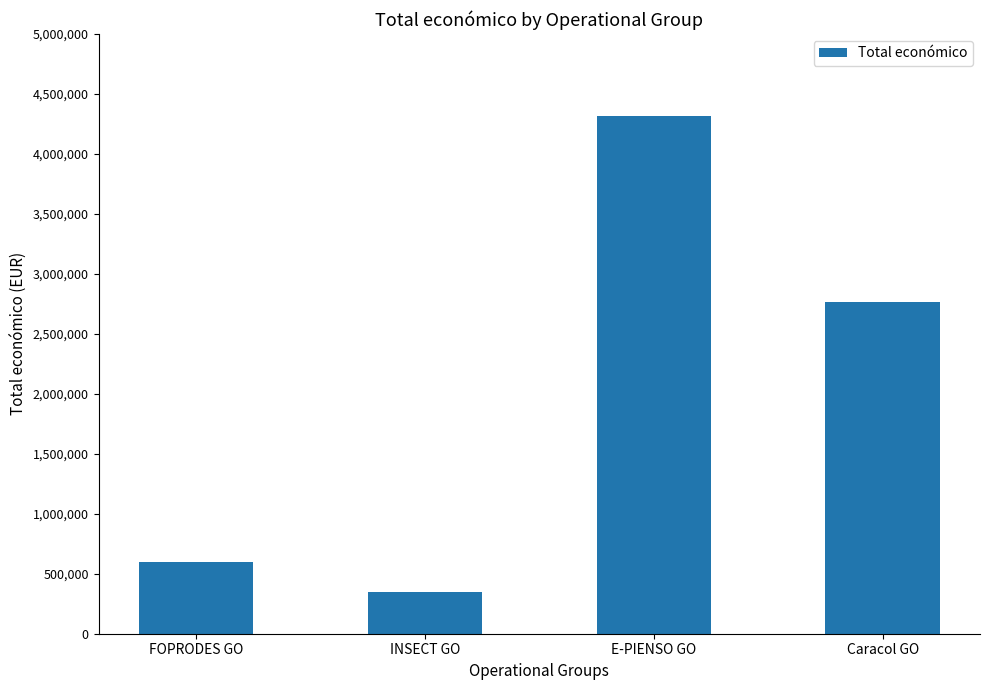

What is the change in value from INSECT GO to E-PIENSO GO?

+3972130